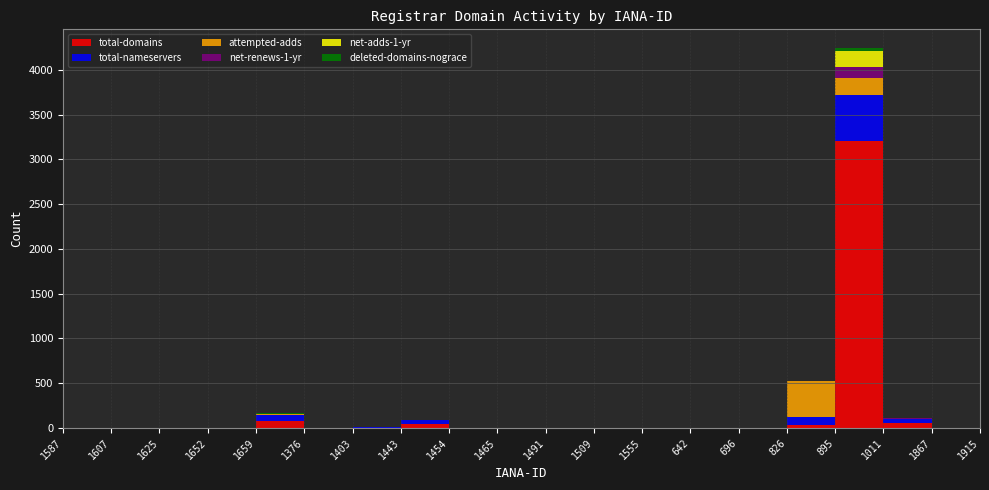

Reading left to right, transcribe all the data shown in this chart.

total-domains: 1587=1	1607=1	1625=0	1652=0	1659=83	1376=0	1403=1	1443=41	1454=0	1465=0	1491=0	1509=0	1555=0	642=0	696=0	826=39	895=3210	1011=58	1867=0	1915=0
total-nameservers: 1587=4	1607=2	1625=0	1652=0	1659=65	1376=0	1403=5	1443=48	1454=0	1465=0	1491=0	1509=0	1555=0	642=0	696=0	826=87	895=511	1011=47	1867=0	1915=0
attempted-adds: 1587=0	1607=0	1625=0	1652=0	1659=6	1376=0	1403=0	1443=1	1454=0	1465=0	1491=0	1509=0	1555=0	642=0	696=0	826=398	895=187	1011=0	1867=0	1915=0
net-renews-1-yr: 1587=0	1607=0	1625=0	1652=0	1659=3	1376=0	1403=0	1443=1	1454=0	1465=0	1491=0	1509=0	1555=0	642=0	696=0	826=1	895=129	1011=11	1867=0	1915=0
net-adds-1-yr: 1587=0	1607=0	1625=0	1652=0	1659=3	1376=0	1403=0	1443=0	1454=0	1465=0	1491=0	1509=0	1555=0	642=0	696=0	826=2	895=172	1011=0	1867=0	1915=0
deleted-domains-nograce: 1587=0	1607=0	1625=0	1652=0	1659=4	1376=0	1403=0	1443=0	1454=0	1465=0	1491=0	1509=0	1555=0	642=0	696=0	826=0	895=32	1011=0	1867=0	1915=0